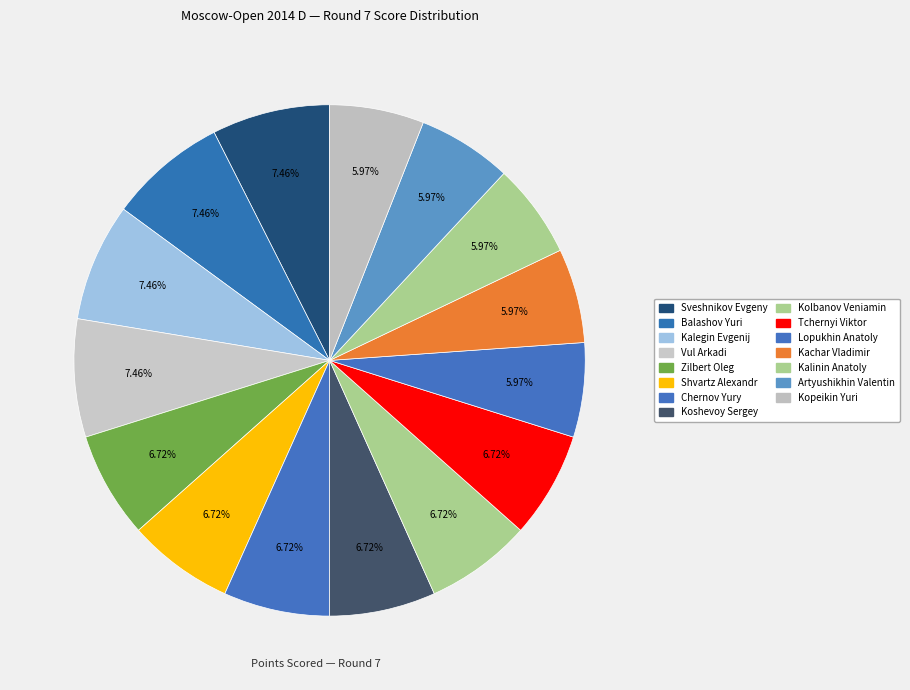

What is the ratio of the value at Shvartz Alexandr to the value at Zilbert Oleg?

1.0